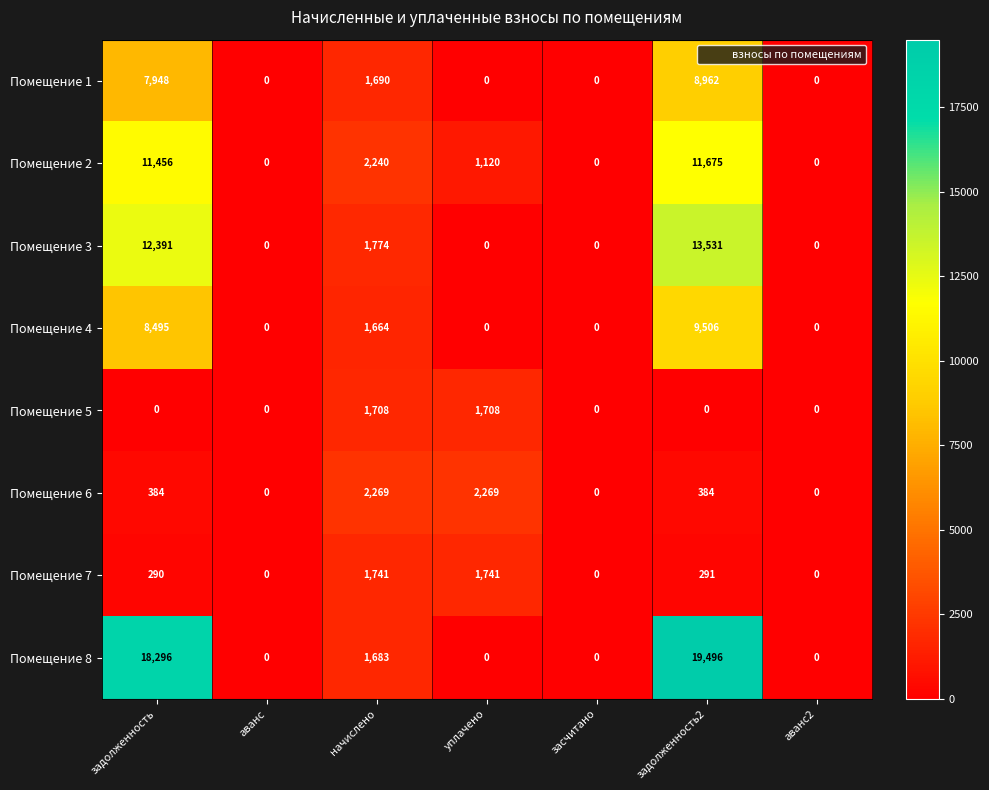

How many values in Помещение 2 are above zero?

4